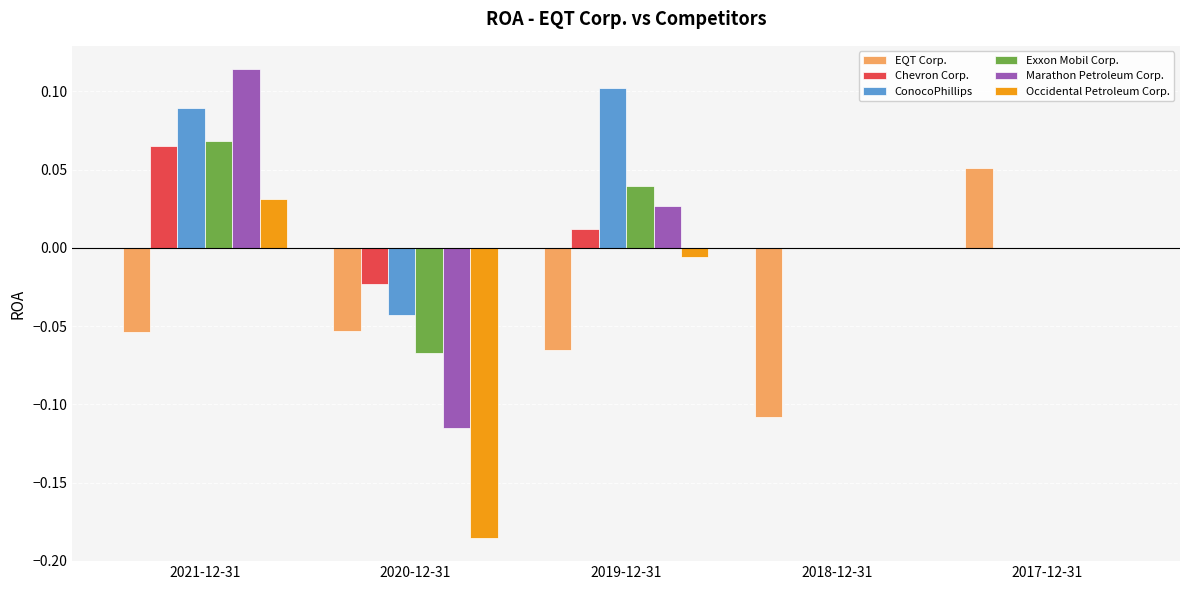

Which category has the highest value in the Exxon Mobil Corp. series?

2021-12-31